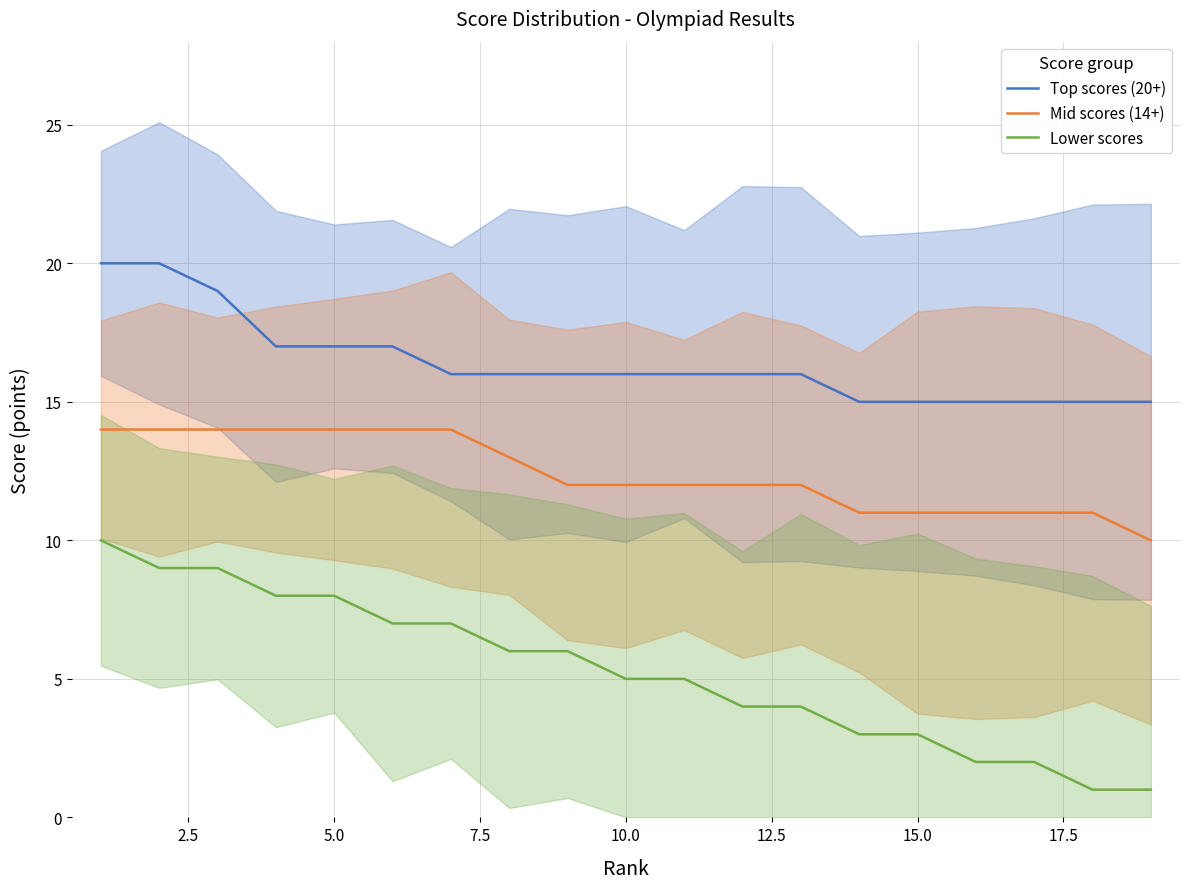

True or false: Lower scores and Top scores (20+) intersect in this chart.

False